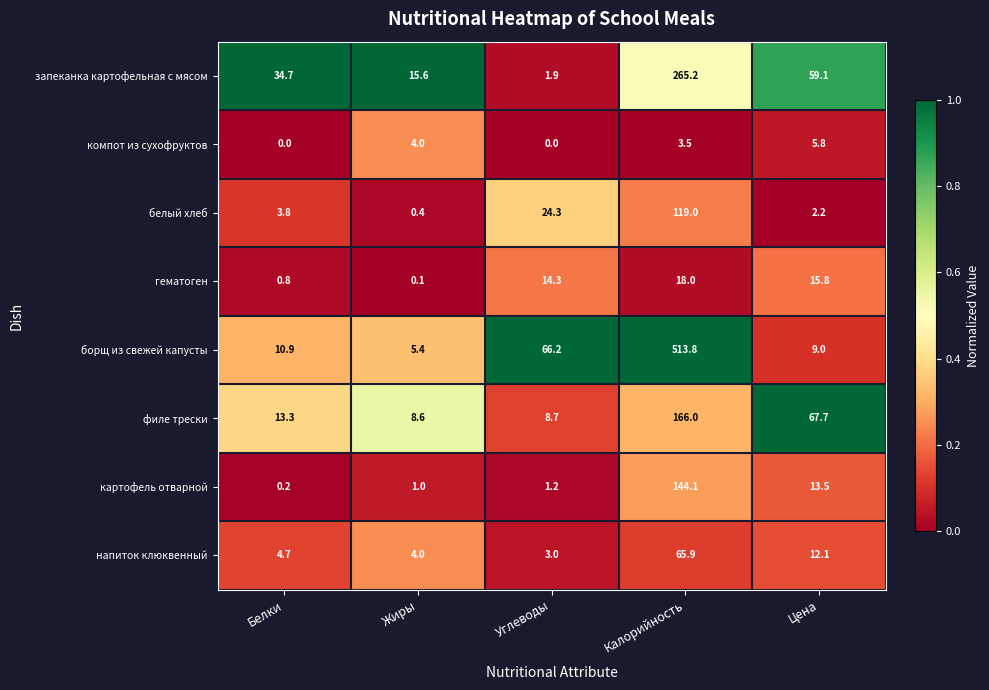

Between Белки and Углеводы, which series saw the biggest shift?

борщ из свежей капусты